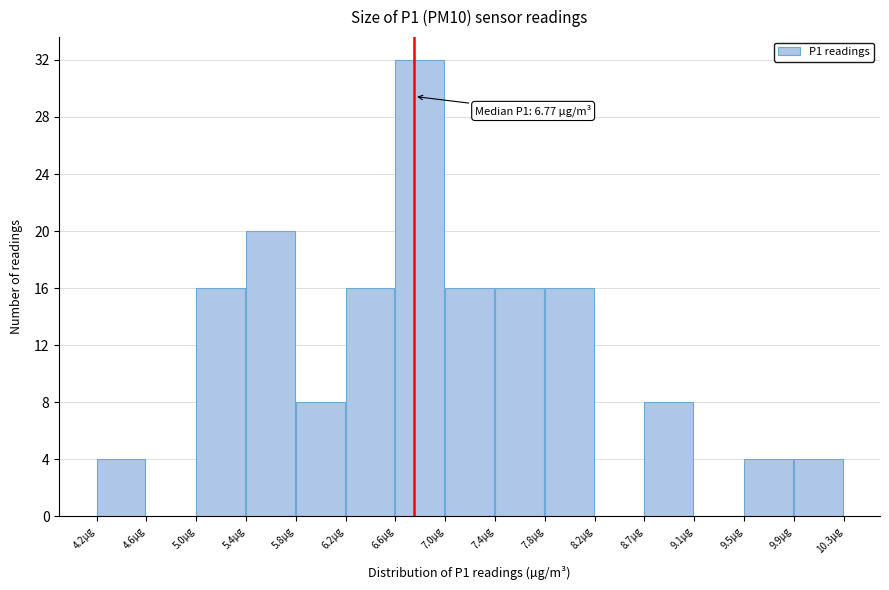

Which range on the x-axis has the tallest bar?

6.61 to 7.02